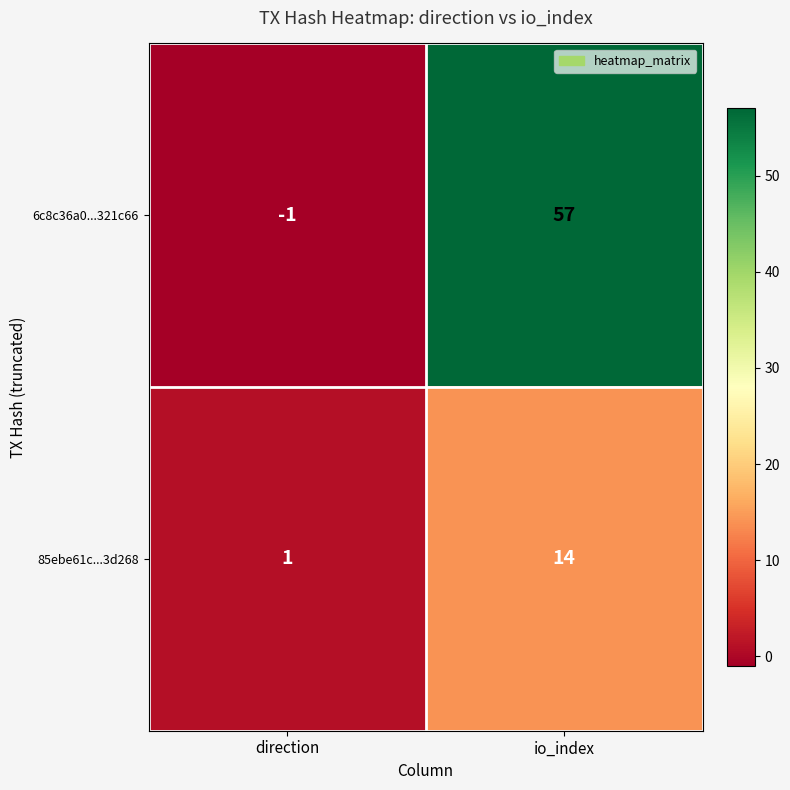

Reading left to right, transcribe all the data shown in this chart.

6c8c36a0...321c66: -1	57
85ebe61c...3d268: 1	14